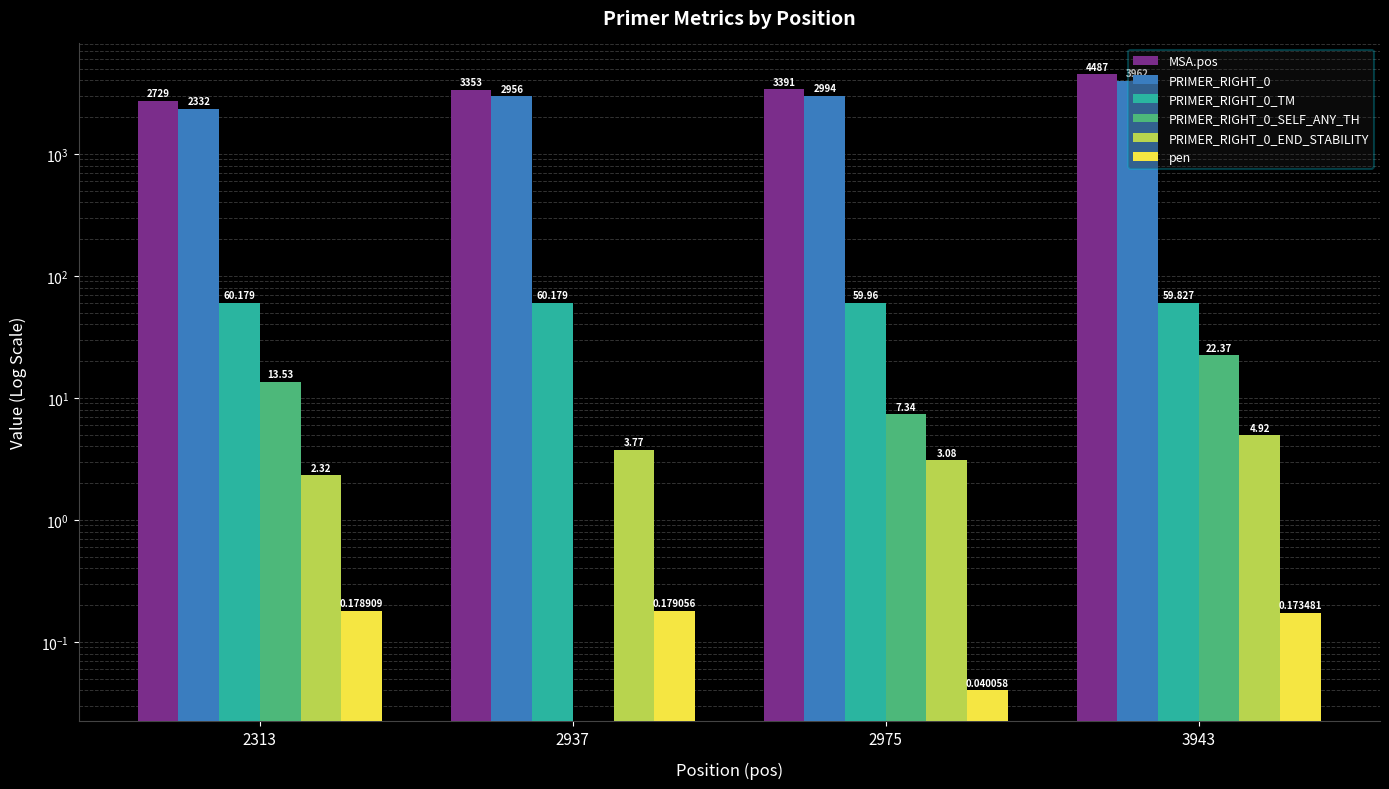

Reading right to left, list all the values displayed in this chart.

MSA.pos: 4487.0	3391.0	3353.0	2729.0
PRIMER_RIGHT_0: 3962.0	2994.0	2956.0	2332.0
PRIMER_RIGHT_0_TM: 59.8	60.0	60.2	60.2
PRIMER_RIGHT_0_SELF_ANY_TH: 22.4	7.3	0.0	13.5
PRIMER_RIGHT_0_END_STABILITY: 4.9	3.1	3.8	2.3
pen: 0.2	0.0	0.2	0.2